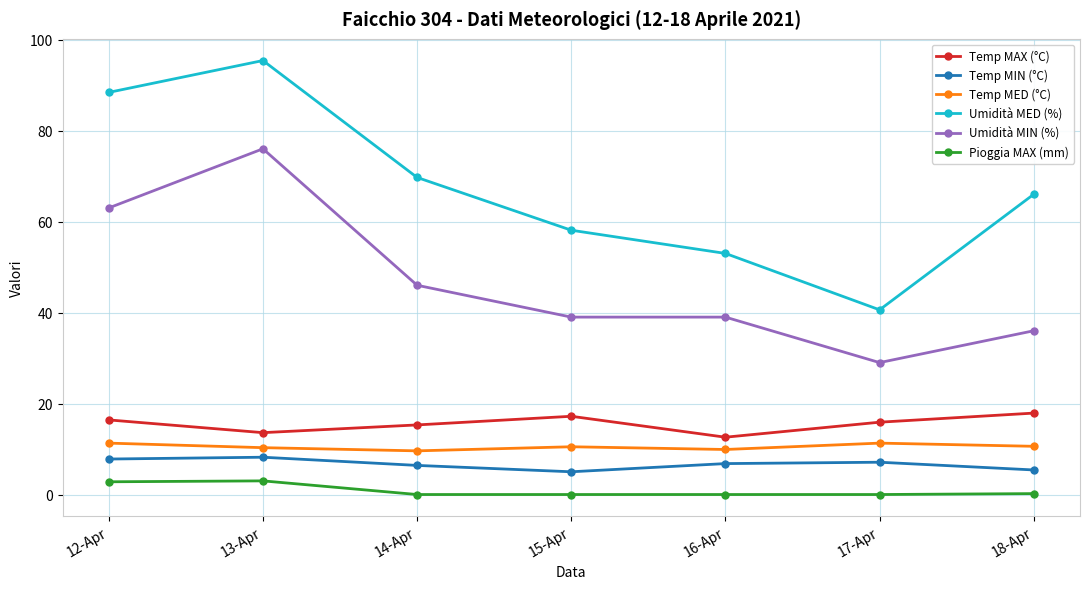

True or false: Umidità MIN (%) and Pioggia MAX (mm) intersect in this chart.

False